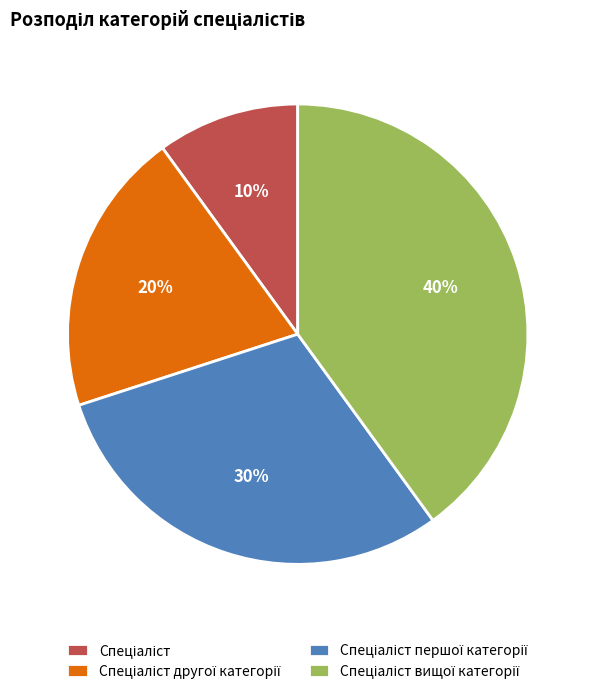

To the nearest percent, what is the difference between the largest and smallest slice percentages?

30%